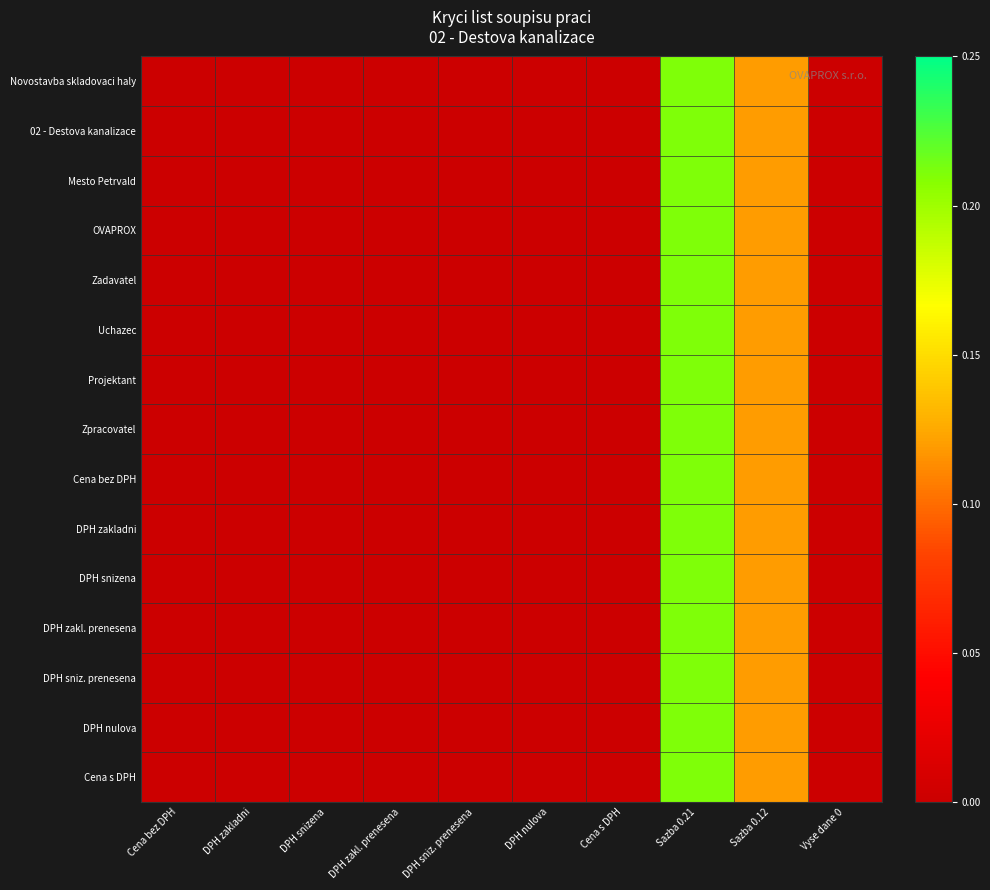

Which series has the largest total across all categories?

Novostavba skladovaci haly